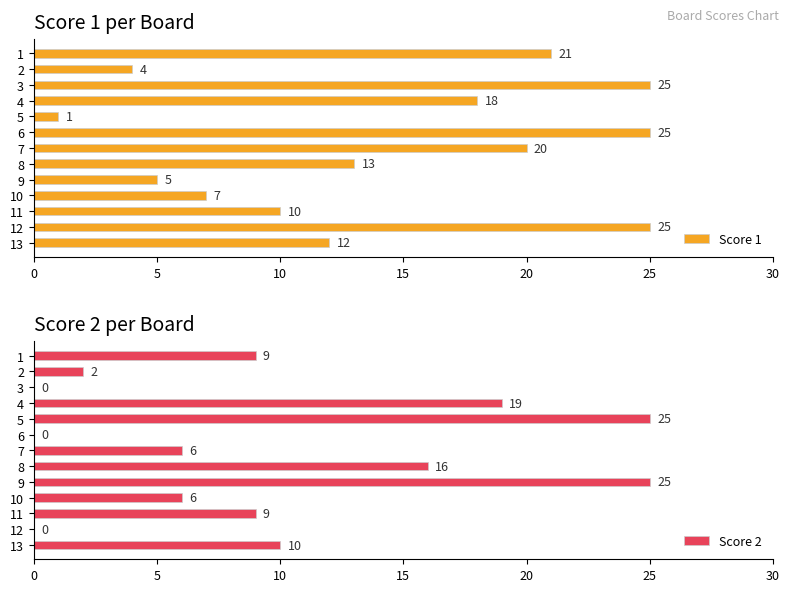

Which category has the lowest value in the Score 1 series?

5